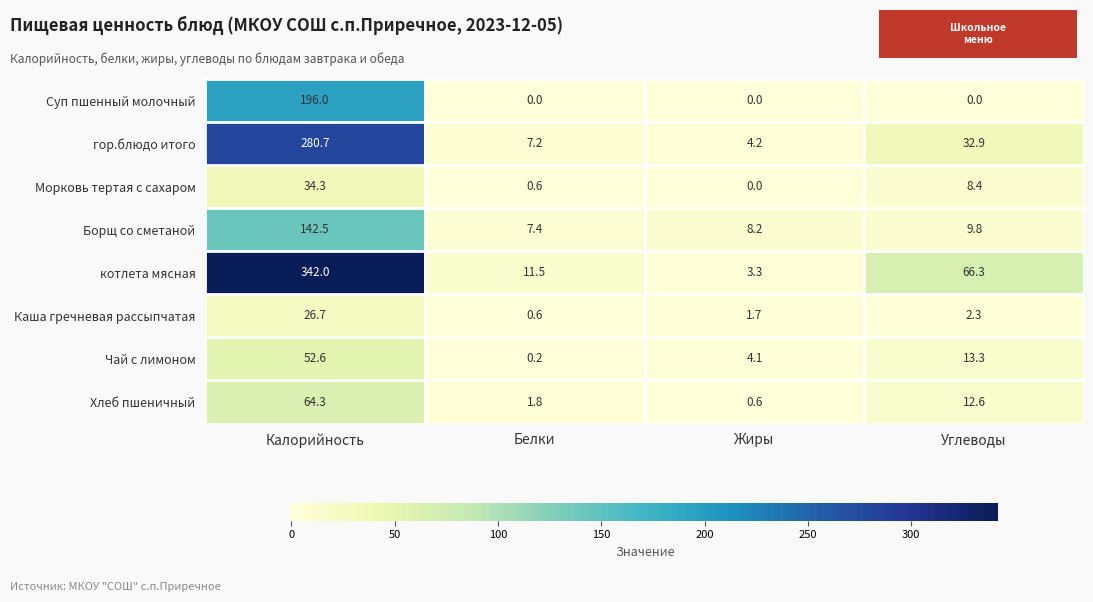

List the series in order of their peak value, lowest first.

Каша гречневая рассыпчатая, Морковь тертая с сахаром, Чай с лимоном, Хлеб пшеничный, Борщ со сметаной, Суп пшенный молочный, гор.блюдо итого, котлета мясная